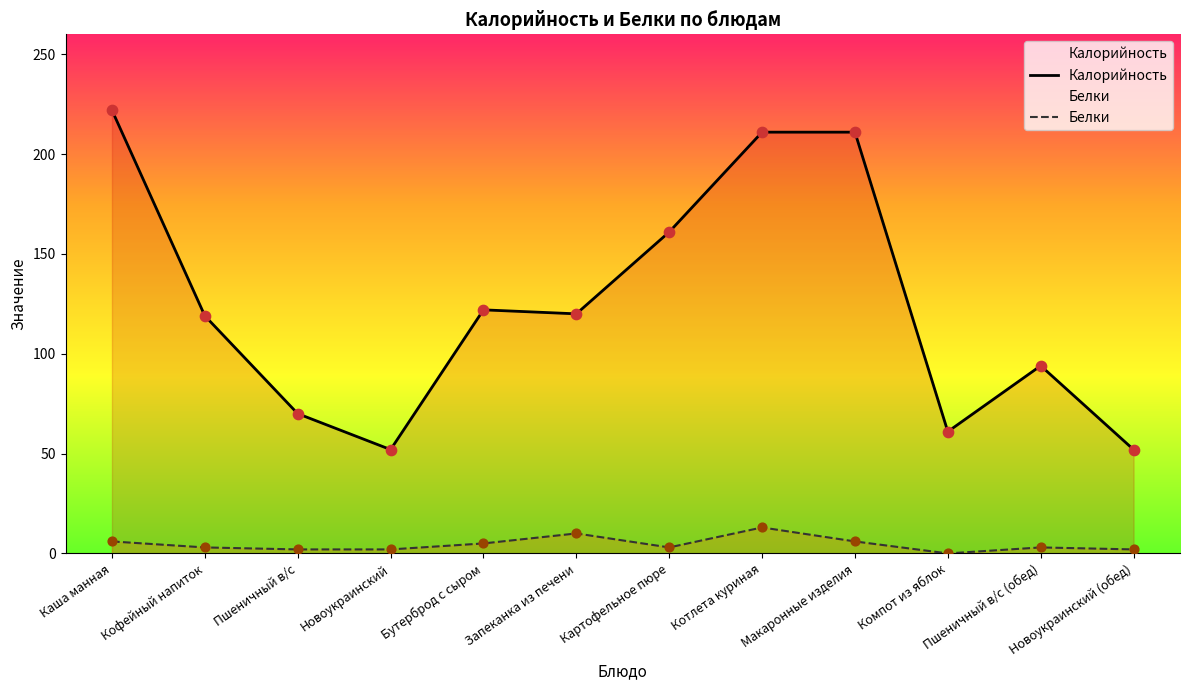

At which category is the sum across all series the highest?

Каша манная